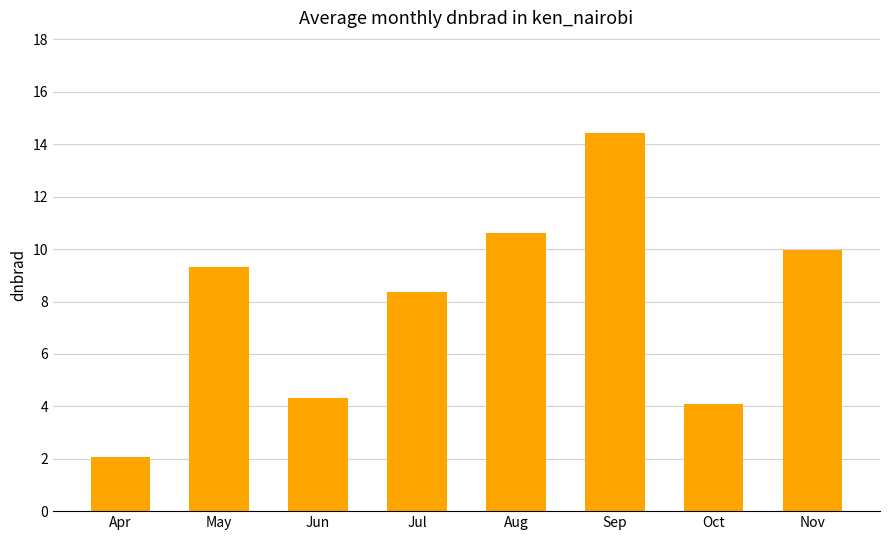

What is the average value?

7.9